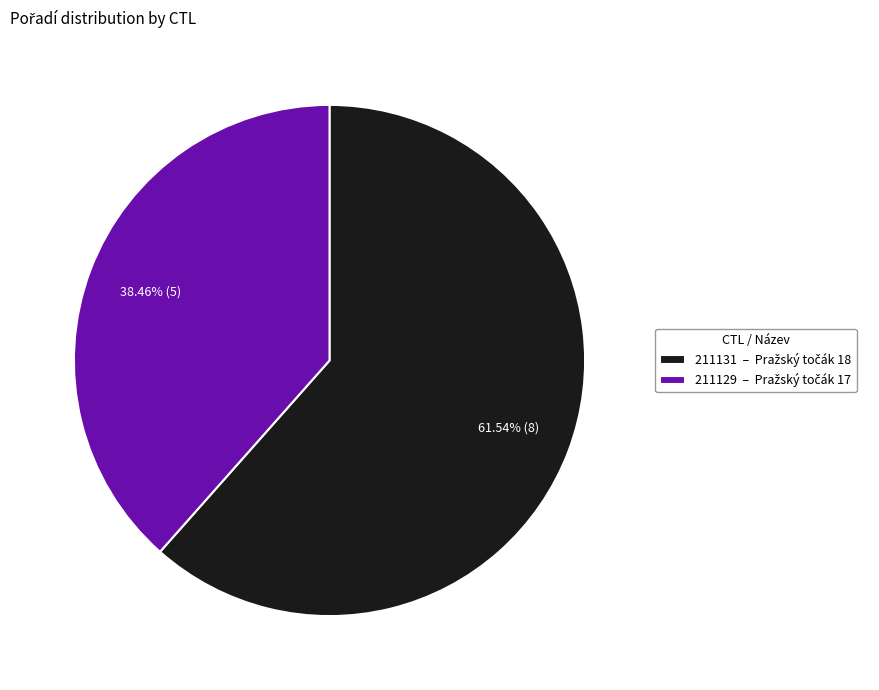

Do 211131 and 211129 together represent more than half of the pie?

Yes